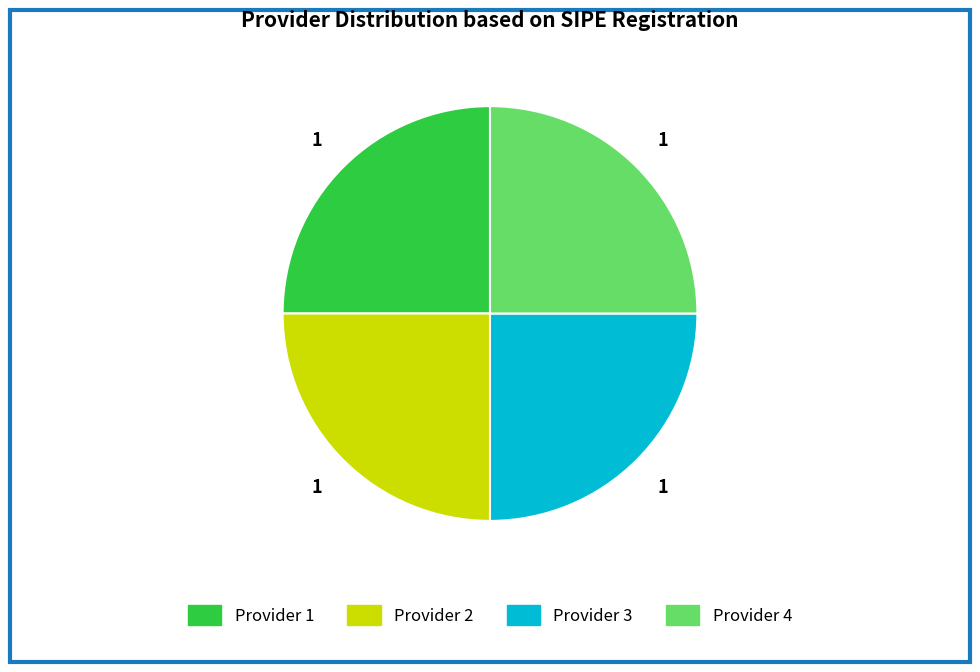

Does any single category account for the majority?

No